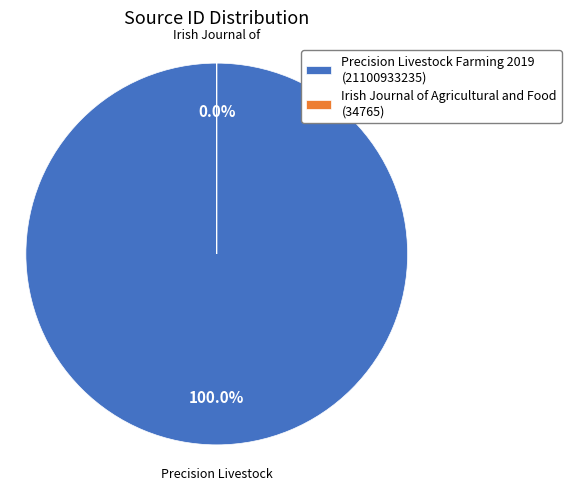

To the nearest percent, what is the combined percentage of Irish Journal of Agricultural and Food and Precision Livestock Farming 2019?

100%